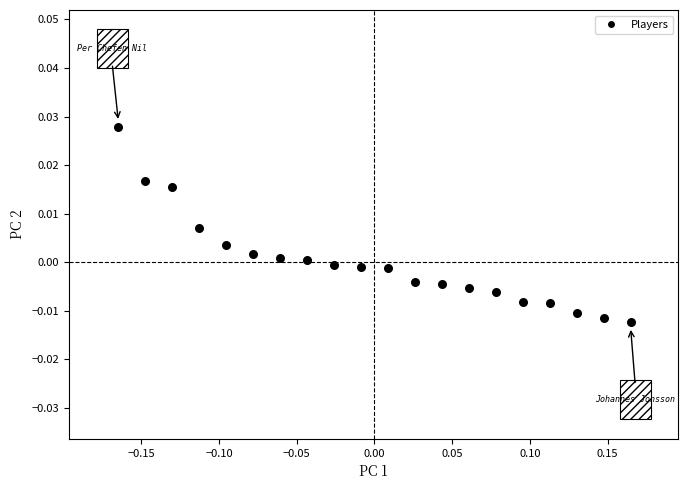

What is the range of X values (max minus min)?

0.3